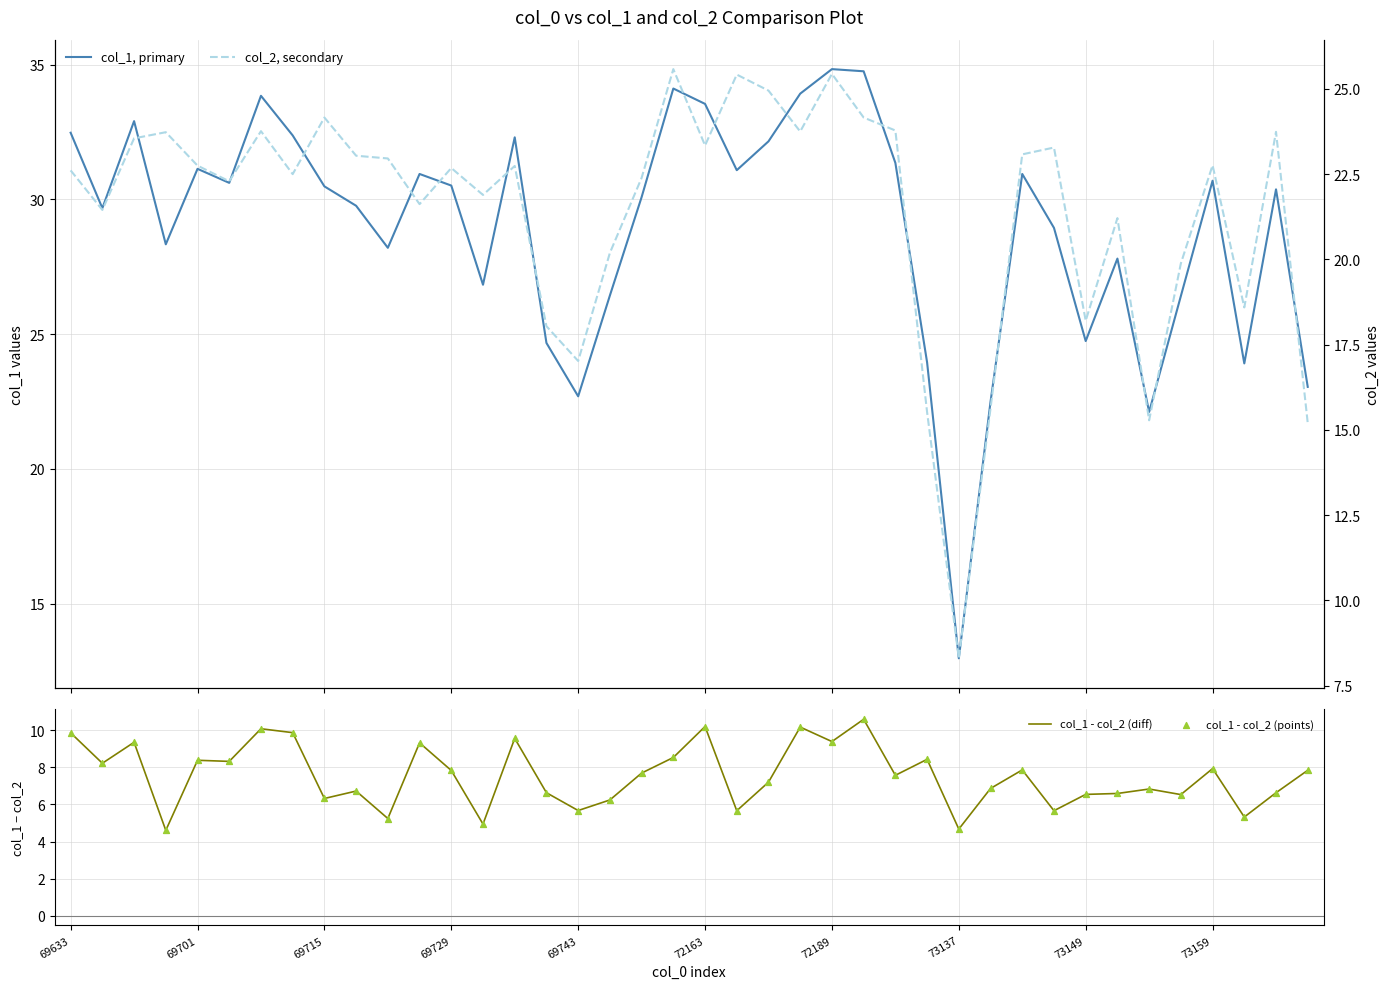

Which series contains the lowest Y value?

col_1 - col_2 (diff)